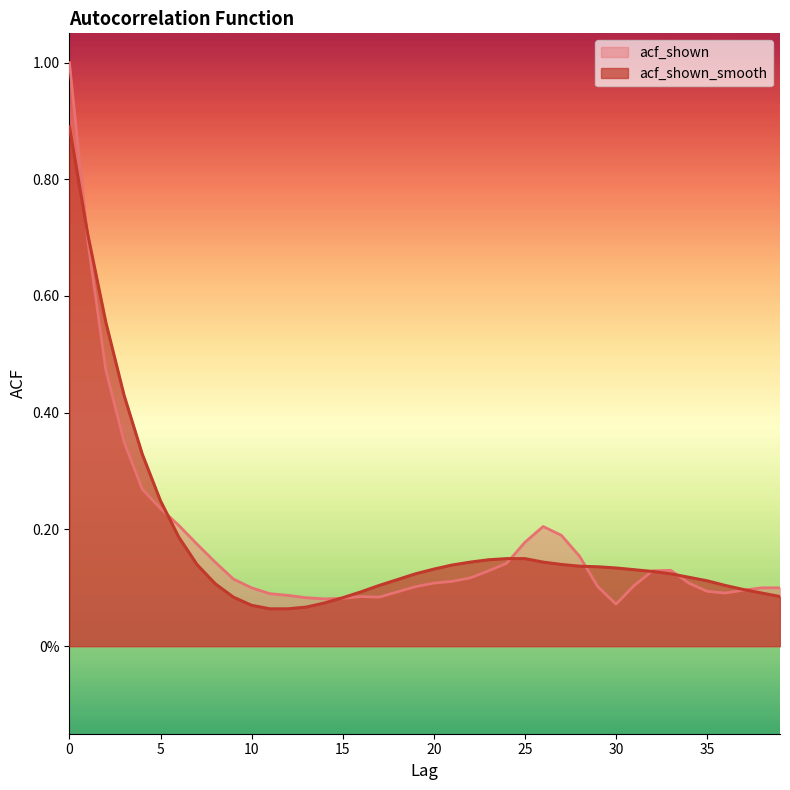

What is the minimum value for acf_shown_smooth?

0.1